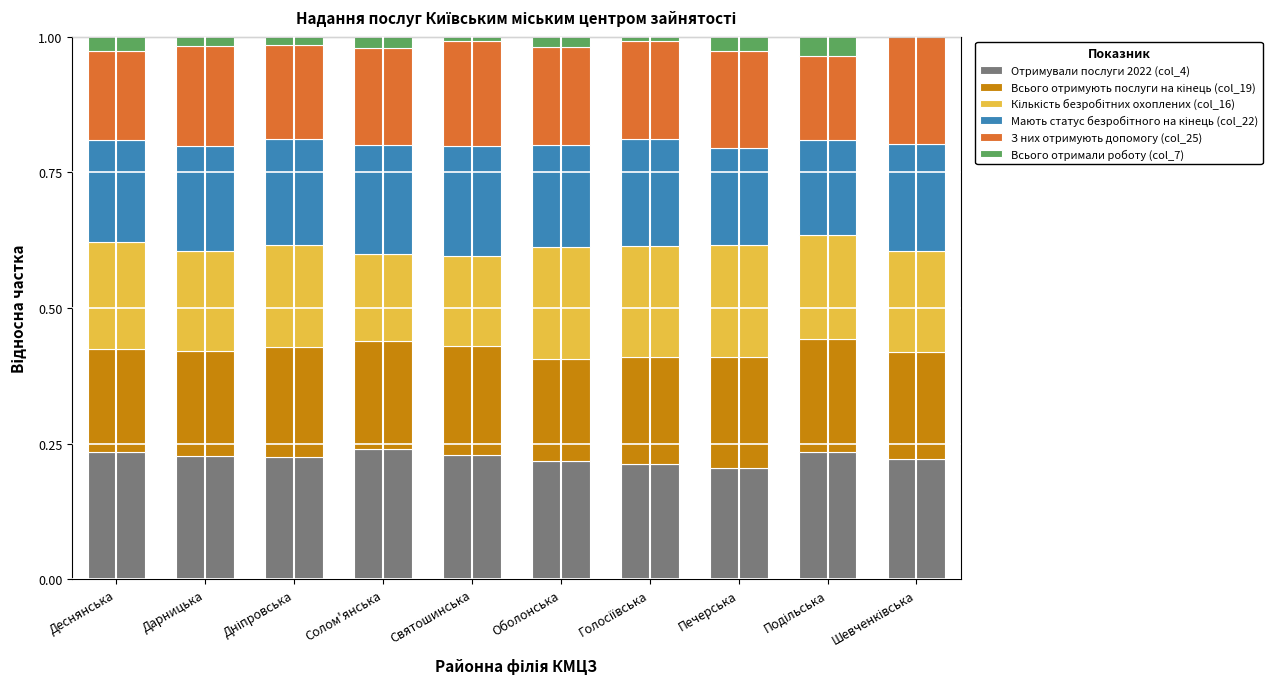

What is the sum of all Отримували послуги 2022 (col_4) values?

2.2